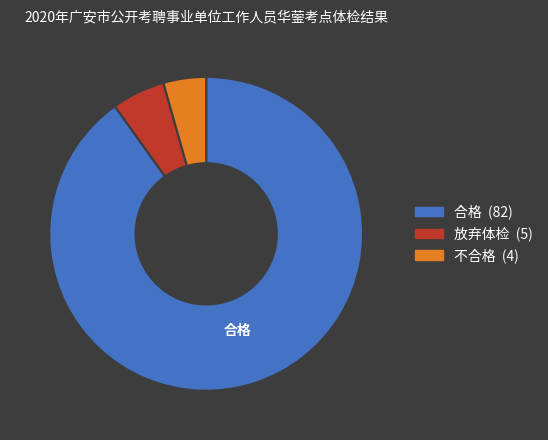

Between 合格 and 不合格, which is larger?

合格